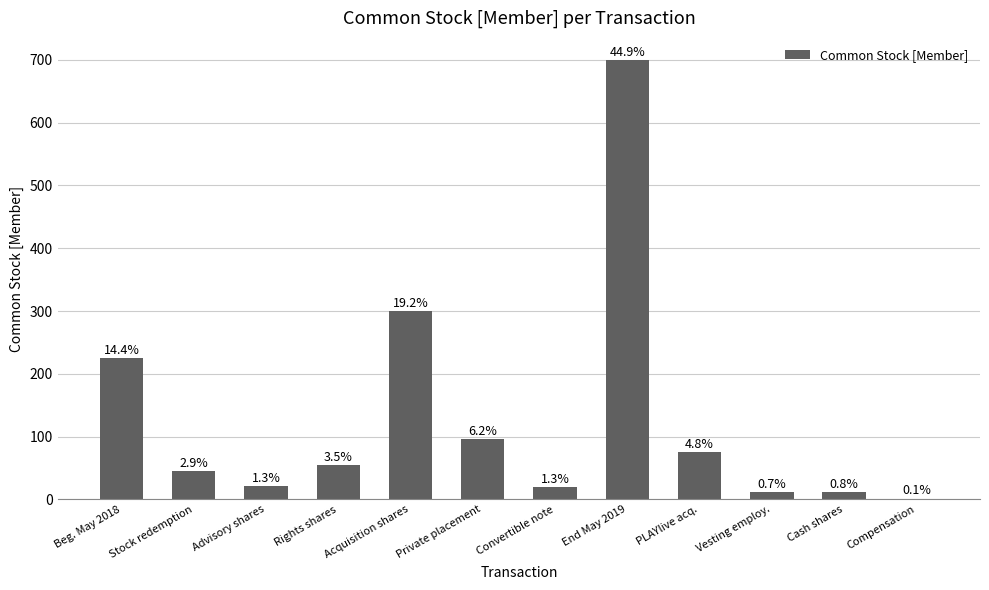

Approximately how many times larger is the value at Convertible note compared to Private placement?

0.2